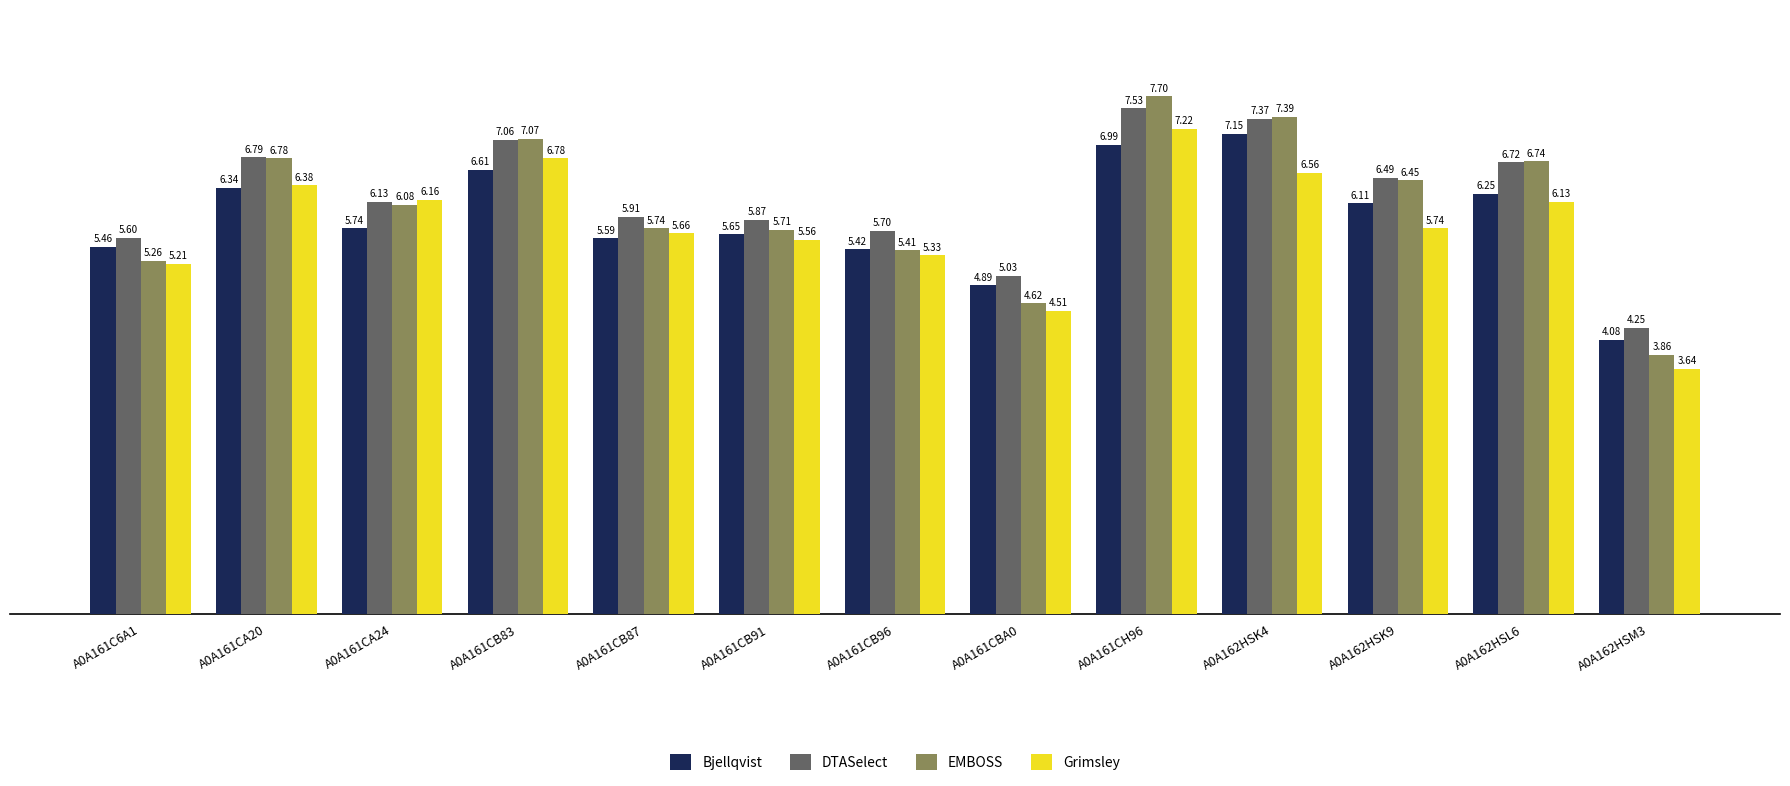

How many bars are there in total?

52